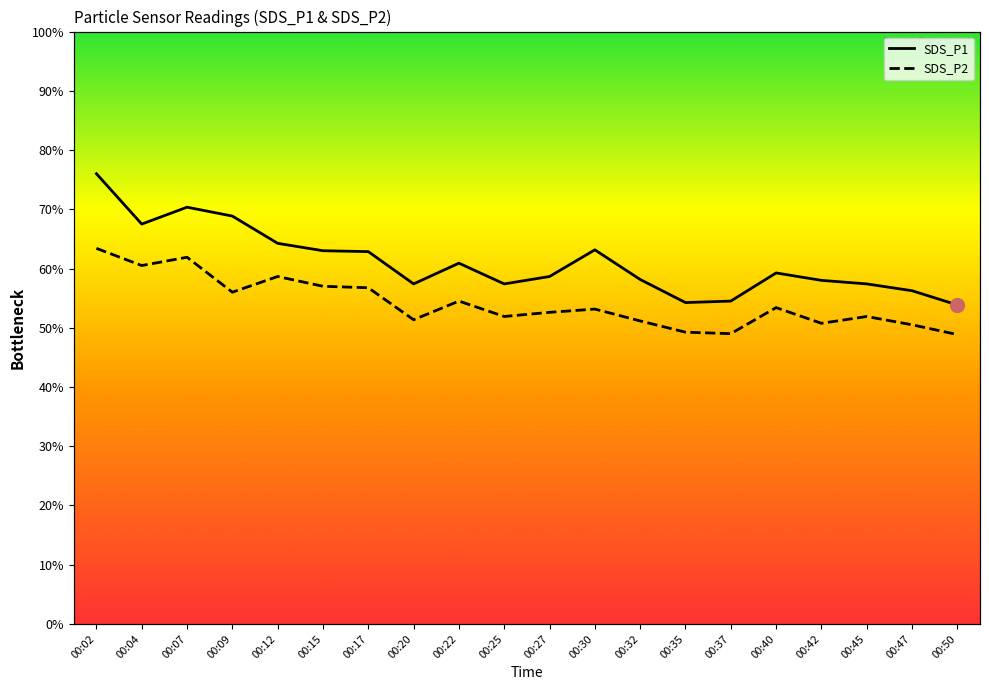

At how many categories does at least one series exceed 10?

20